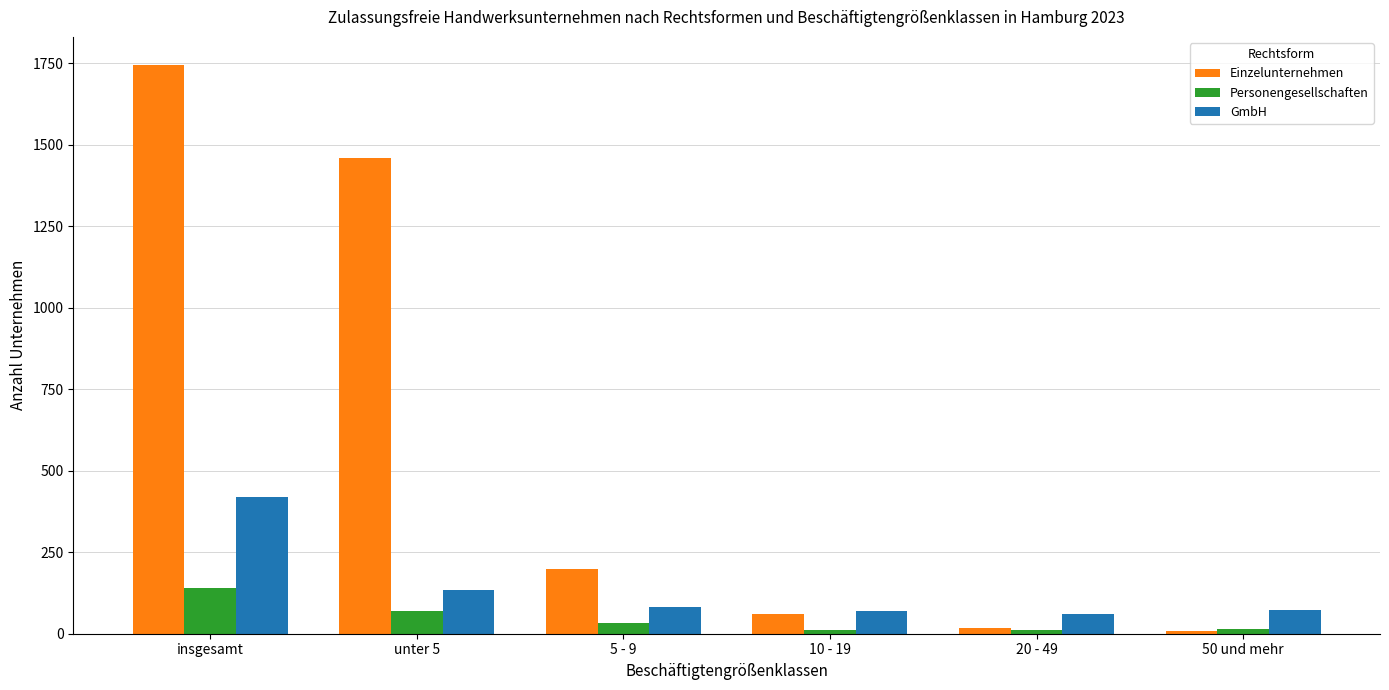

What is the spread (max minus min) of values at insgesamt?

1604